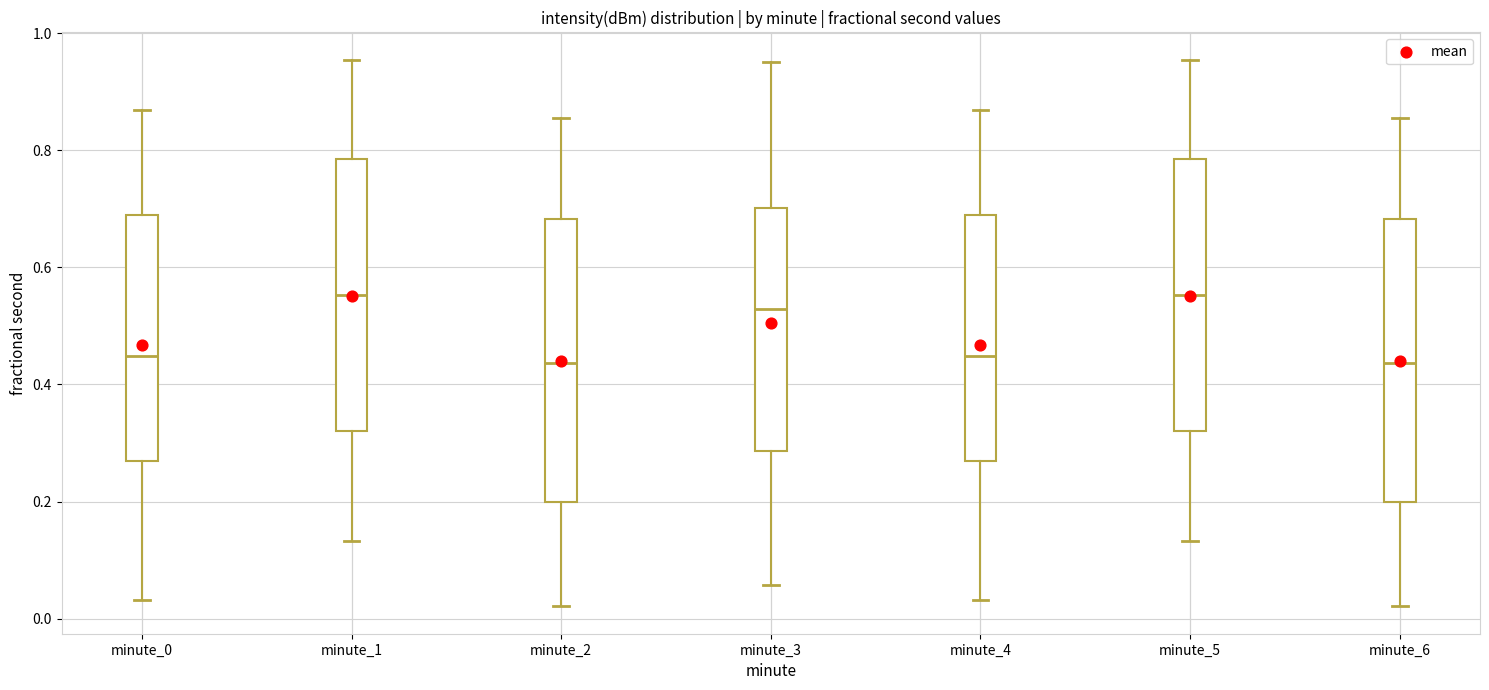

Reading left to right, transcribe this box plot: for each box, give where its median line is, the range the box spans, and where its two whiskers end, as read against the y-axis. The values are not printed on the chart, so give them approximately, as read against the axis.

minute_0: median 0.44, box 0.26 to 0.68, whiskers 0.04 to 0.86
minute_1: median 0.56, box 0.32 to 0.78, whiskers 0.14 to 0.96
minute_2: median 0.44, box 0.20 to 0.68, whiskers 0.02 to 0.86
minute_3: median 0.52, box 0.28 to 0.70, whiskers 0.06 to 0.96
minute_4: median 0.44, box 0.26 to 0.68, whiskers 0.04 to 0.86
minute_5: median 0.56, box 0.32 to 0.78, whiskers 0.14 to 0.96
minute_6: median 0.44, box 0.20 to 0.68, whiskers 0.02 to 0.86